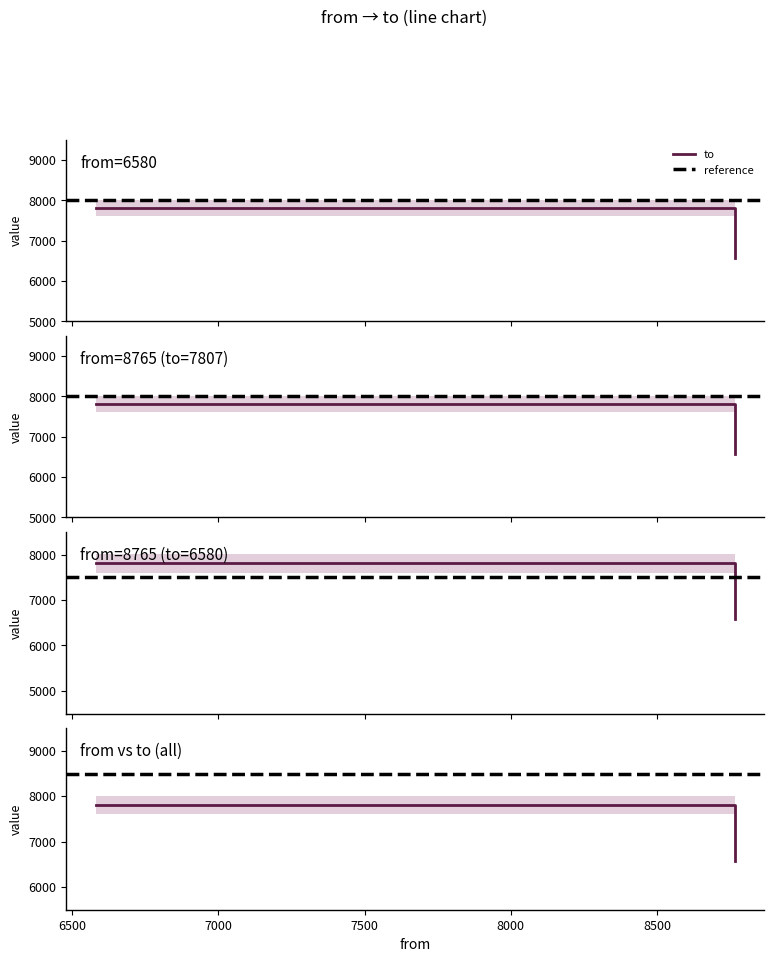

What is the difference between the maximum and minimum values?

1227